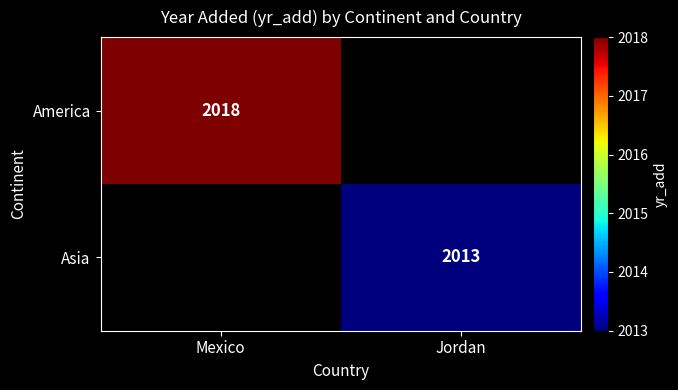

Is the value of Asia at Jordan greater than the value of America at Mexico?

No